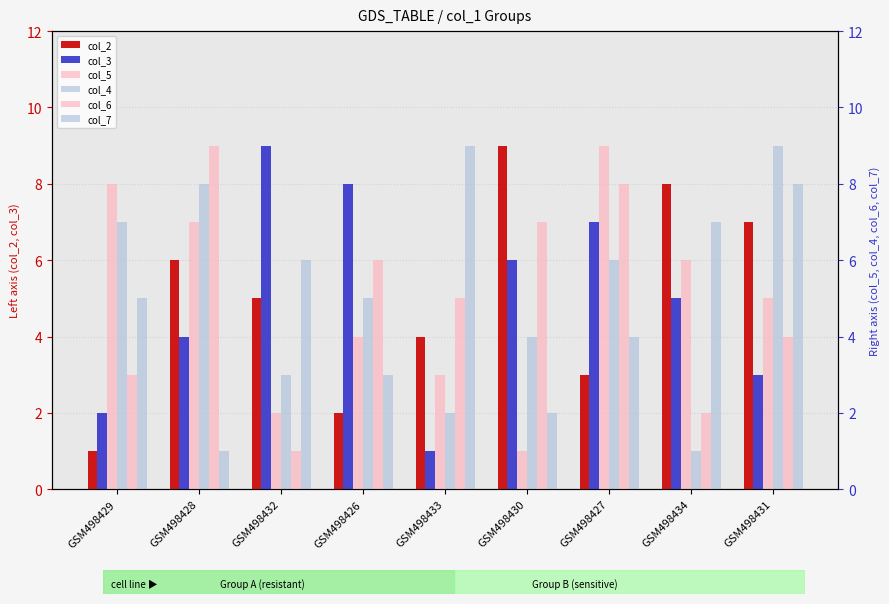

How many bars are there in each group?

6